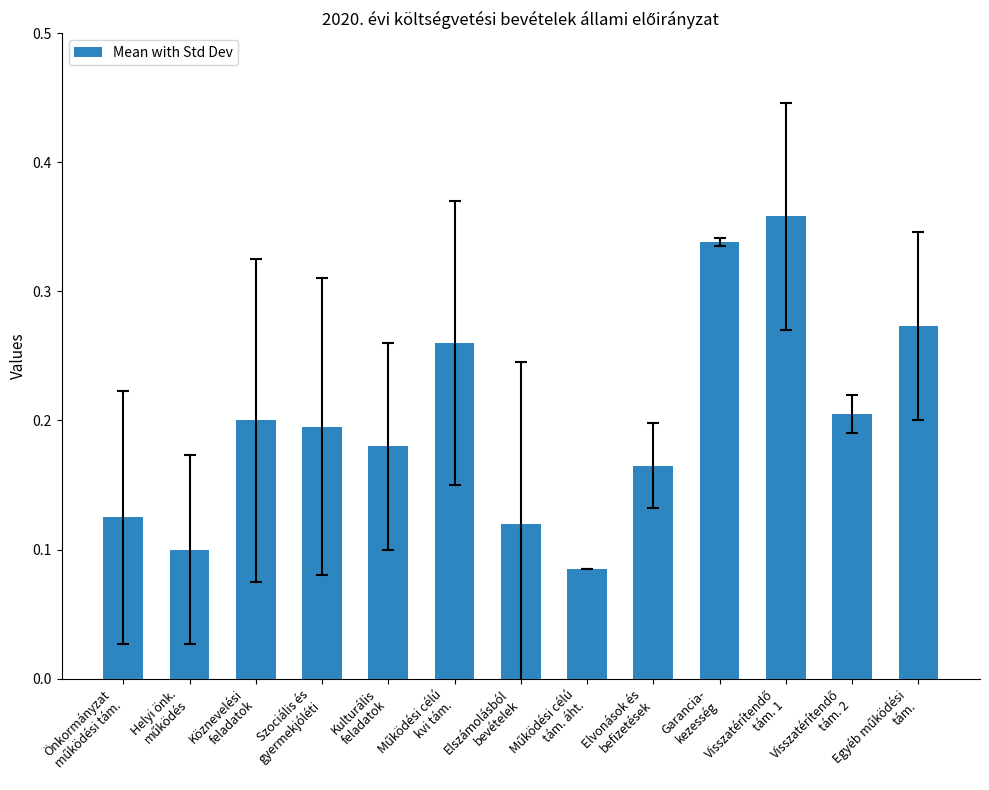

What is the sum of all values?

2.6